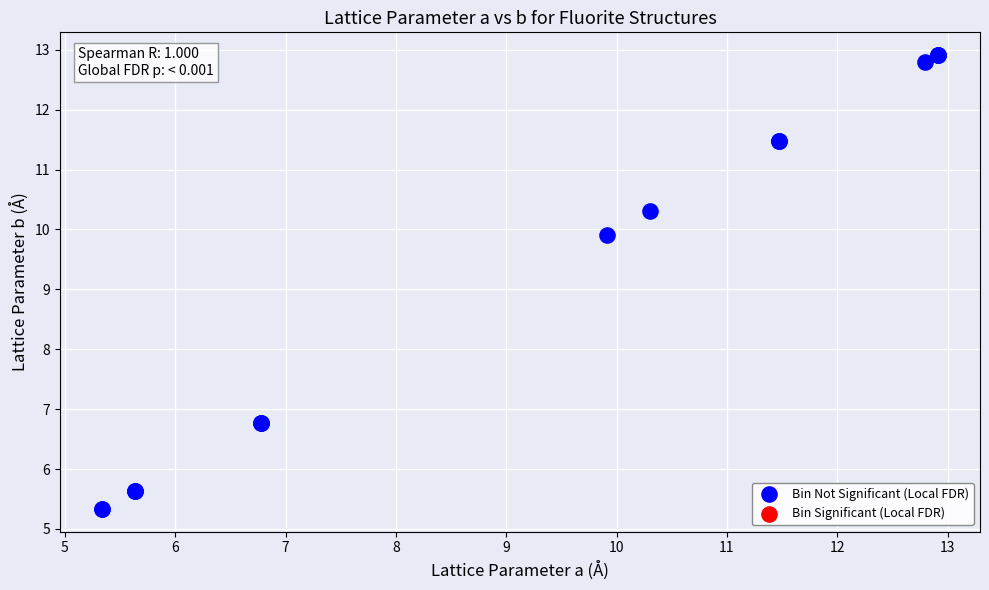

What Y value in the scatter plot is closest to 9?

9.9